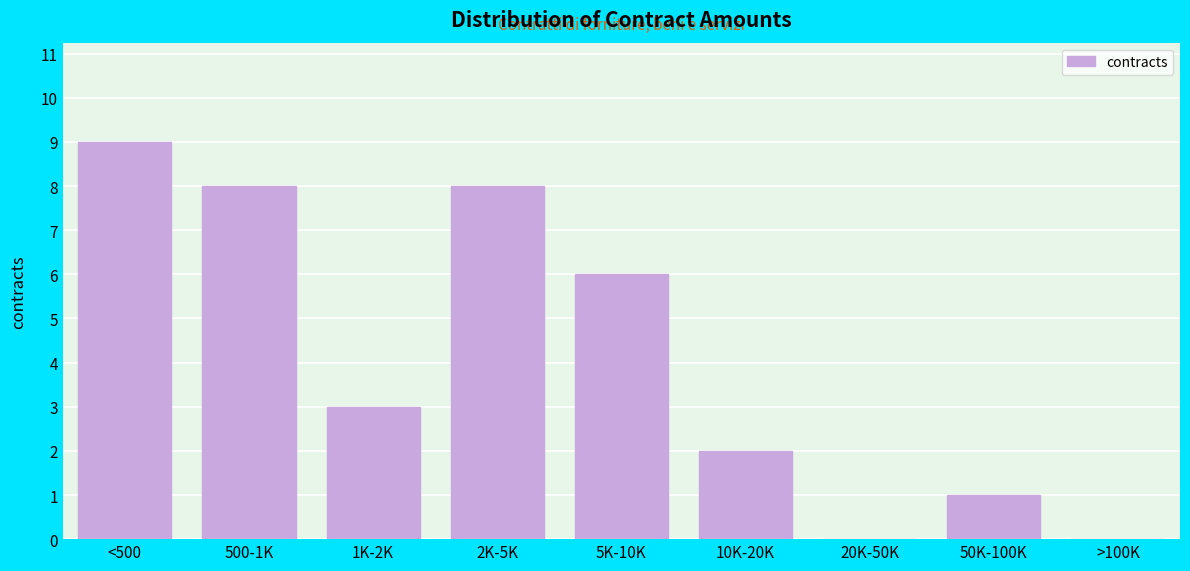

Reading left to right, transcribe all the data shown in this chart.

<500=9	500-1K=8	1K-2K=3	2K-5K=8	5K-10K=6	10K-20K=2	20K-50K=0	50K-100K=1	>100K=0